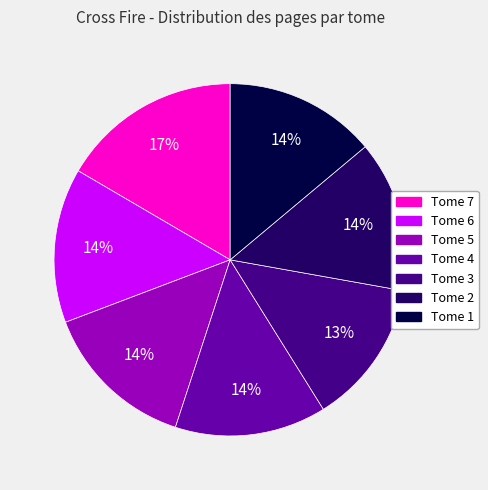

To the nearest percent, what portion does Tome 4 represent?

14%